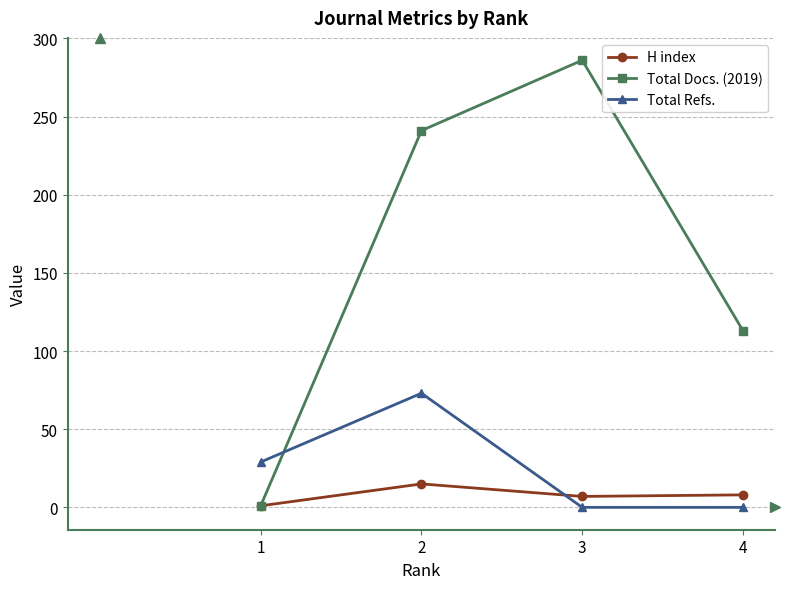

What is the difference between the maximum and minimum values in the Total Docs. (2019) series?

285